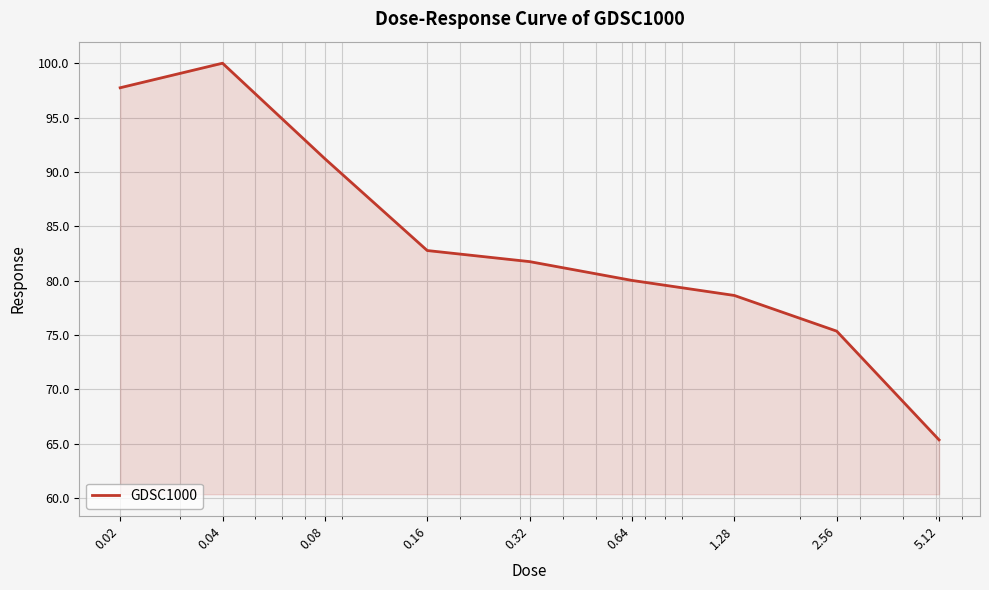

How many values are below 81?

4